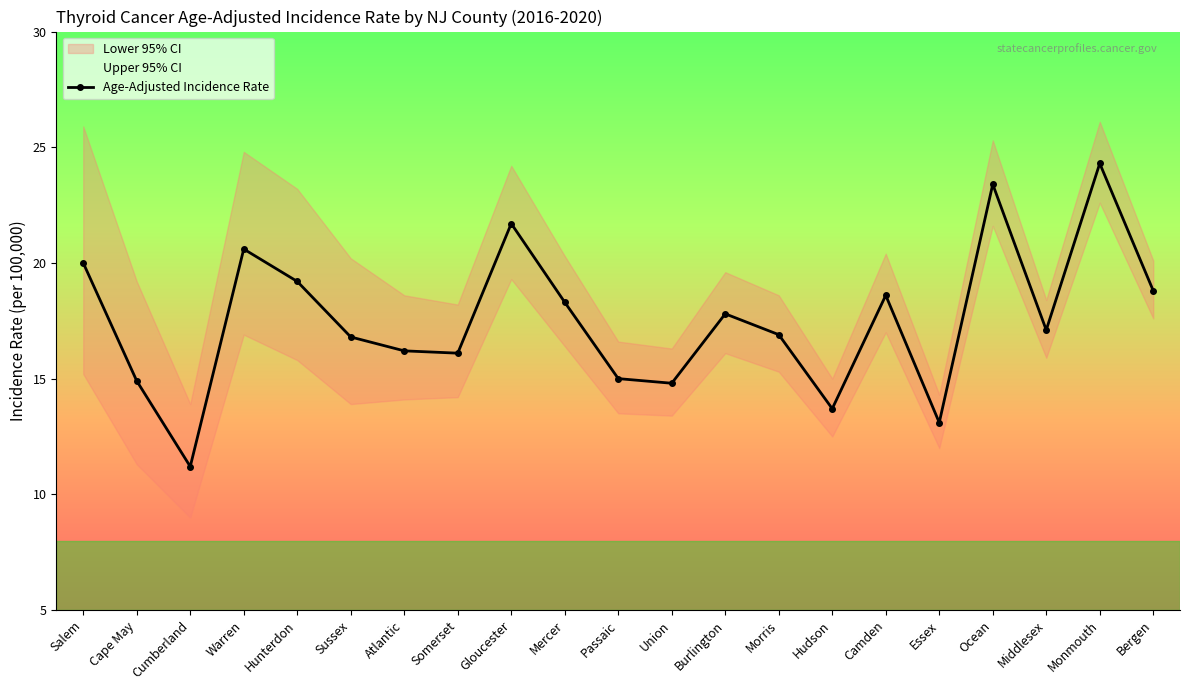

What is the greatest value displayed?

24.3